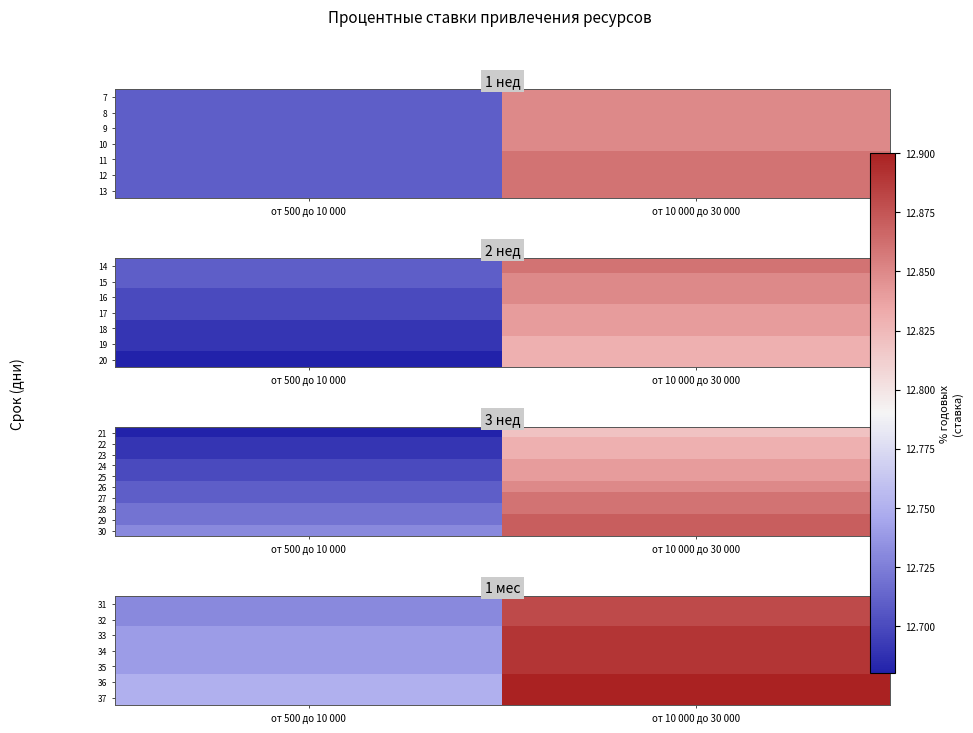

What is the average value of the 28 series?

12.8